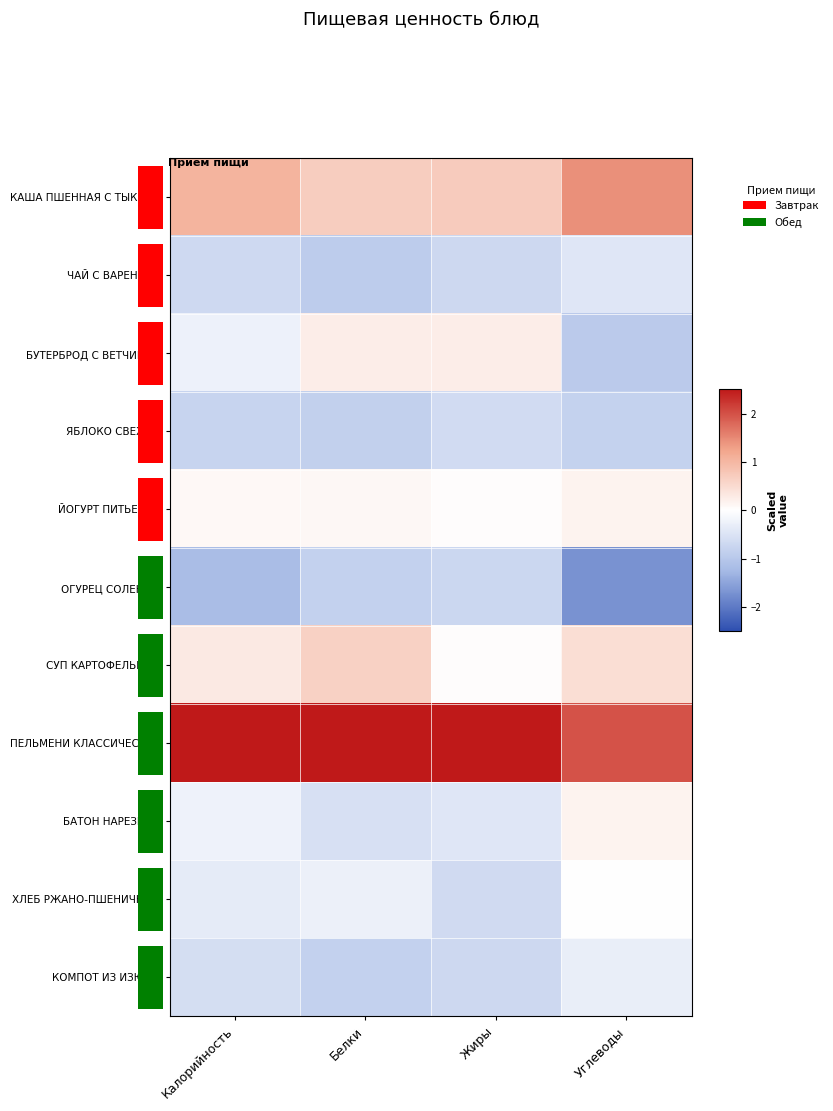

What is the lowest value of the ЯБЛОКО СВЕЖЕЕ series?

-0.9